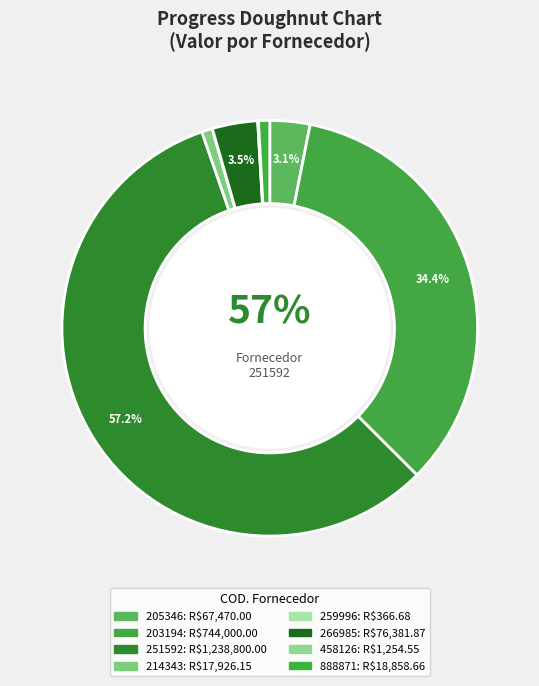

To the nearest percent, what is the average slice percentage?

12%